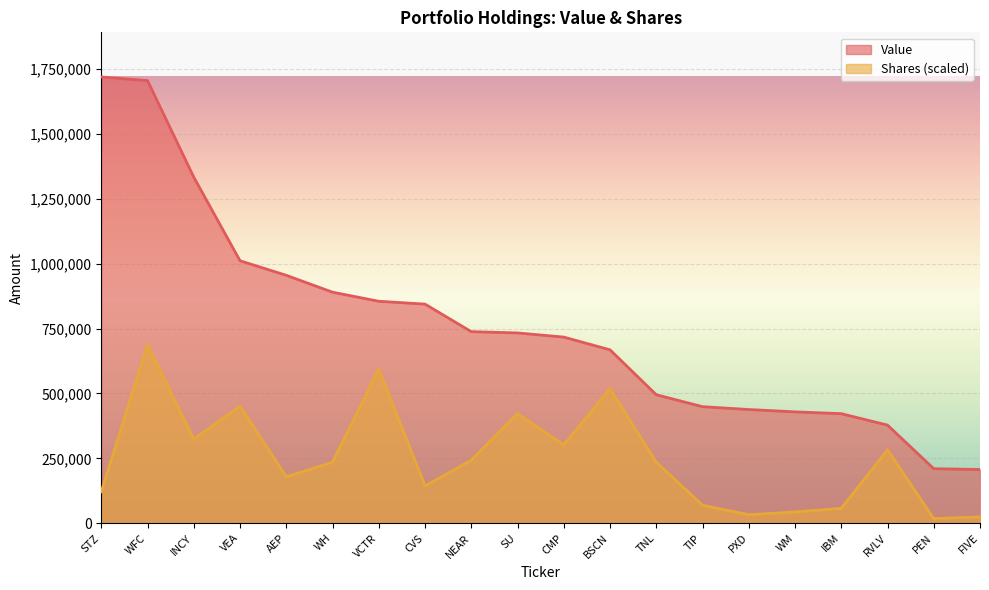

True or false: Value and Shares or principal amount intersect in this chart.

False